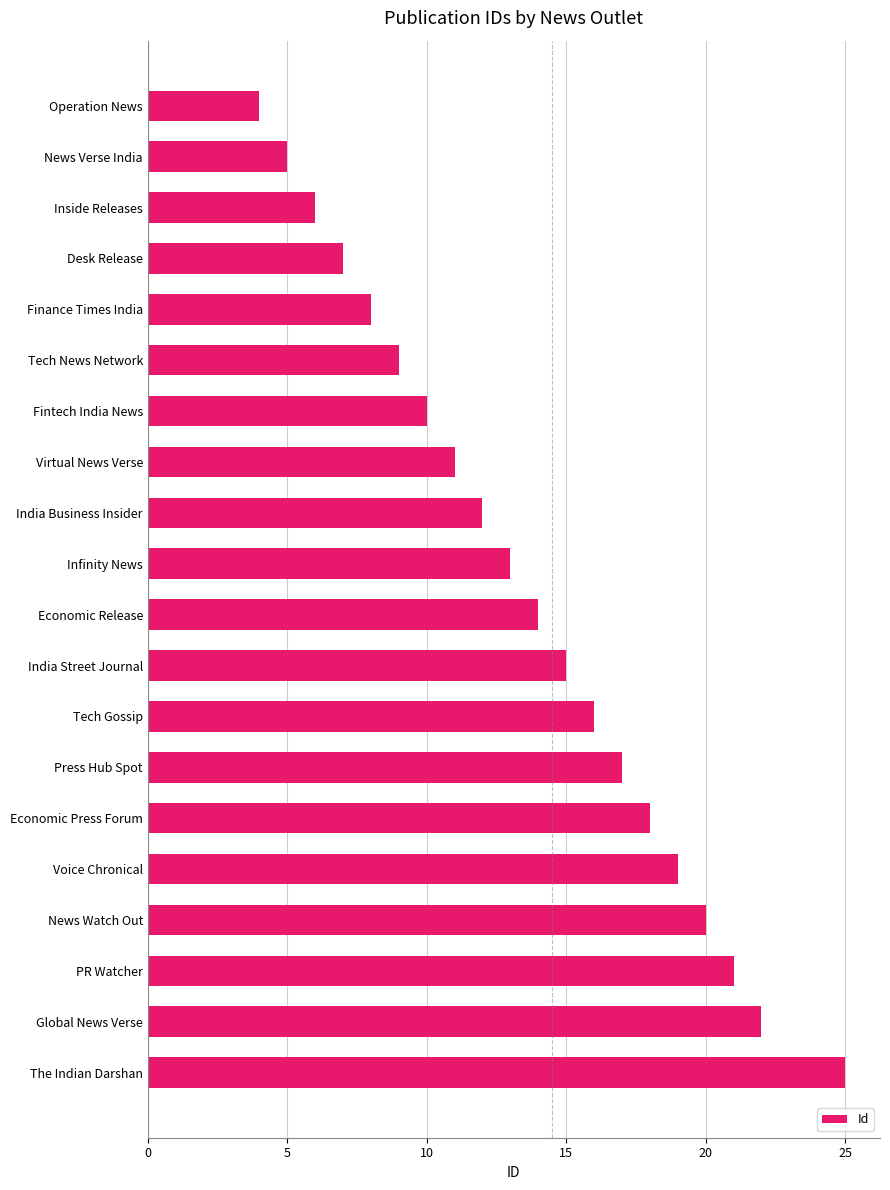

What is the change in value from Inside Releases to Economic Press Forum?

+12